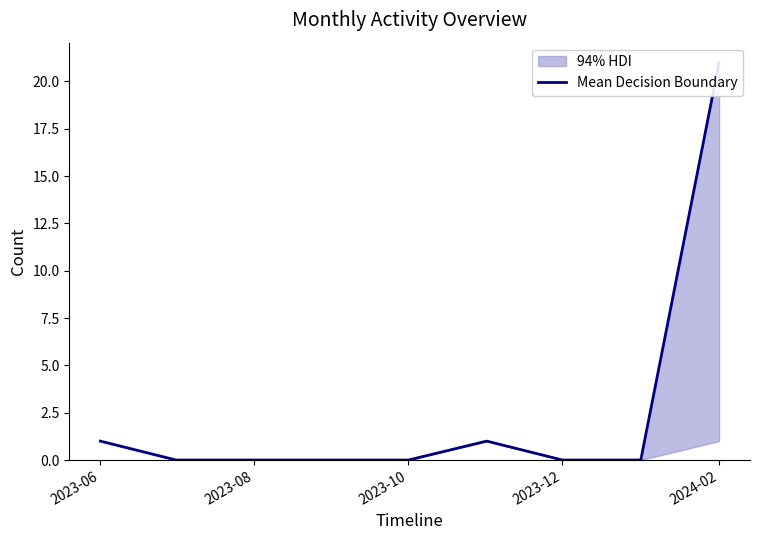

Which category has the lowest value across all series?

2023-08